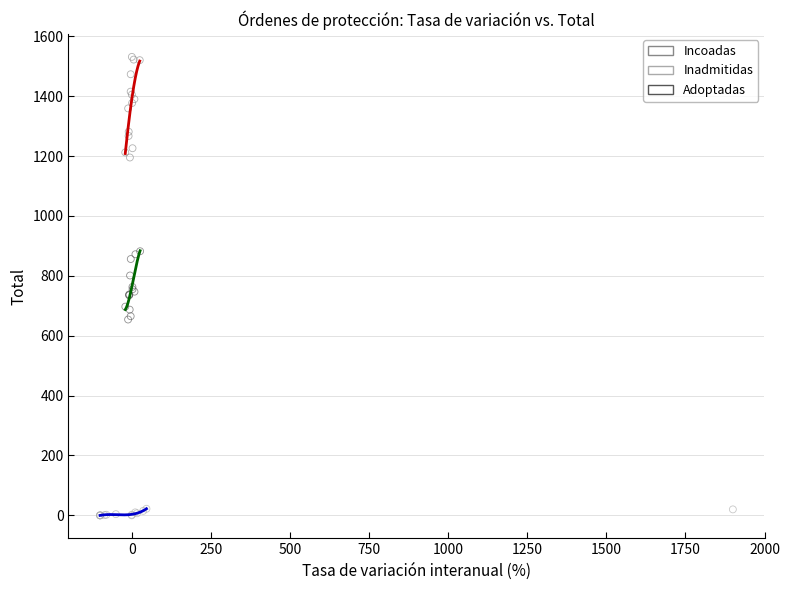

Which series contains the lowest Y value?

Inadmitidas